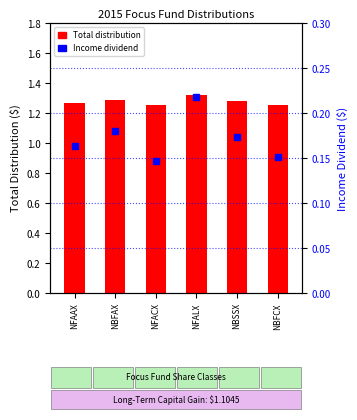

Which series has the largest total across all categories?

Total Distribution